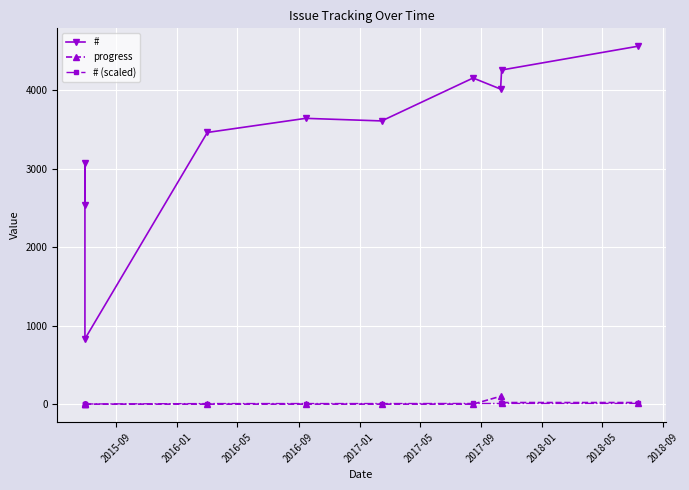

At which label is progress closest to 50?

2018-05